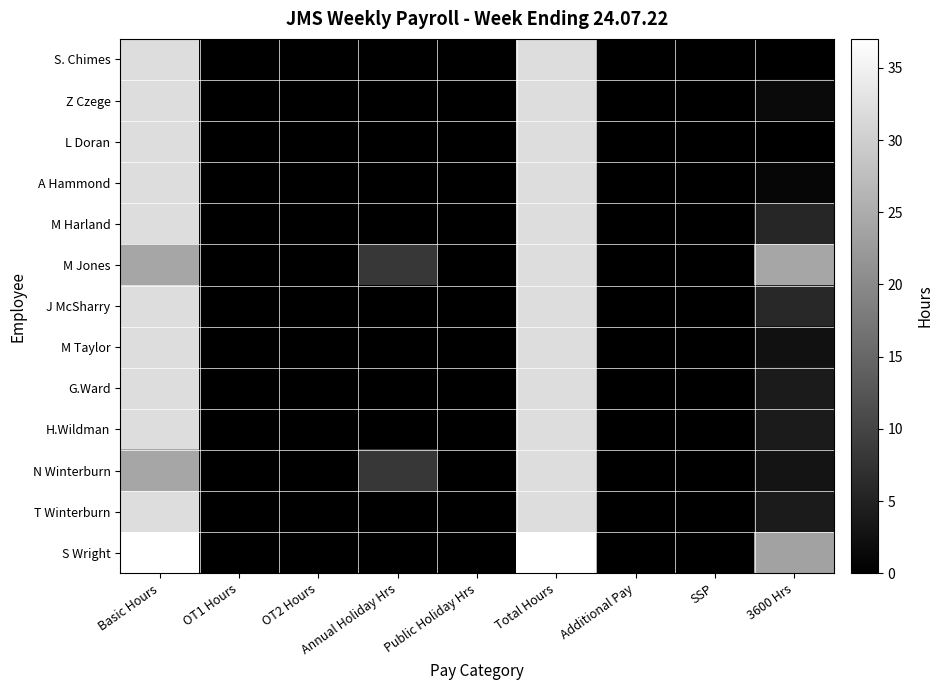

Reading left to right, what are all the values shown in this chart?

S. Chimes: Basic Hours=32.0	OT1 Hours=0.0	OT2 Hours=0.0	Annual Holiday Hrs=0.0	Public Holiday Hrs=0.0	Total Hours=32.0	Additional Pay=0.0	SSP=0.0	3600 Hrs=0.0
Z Czege: Basic Hours=32.0	OT1 Hours=0.0	OT2 Hours=0.0	Annual Holiday Hrs=0.0	Public Holiday Hrs=0.0	Total Hours=32.0	Additional Pay=0.0	SSP=0.0	3600 Hrs=1.5
L Doran: Basic Hours=32.0	OT1 Hours=0.0	OT2 Hours=0.0	Annual Holiday Hrs=0.0	Public Holiday Hrs=0.0	Total Hours=32.0	Additional Pay=0.0	SSP=0.0	3600 Hrs=0.0
A Hammond: Basic Hours=32.0	OT1 Hours=0.0	OT2 Hours=0.0	Annual Holiday Hrs=0.0	Public Holiday Hrs=0.0	Total Hours=32.0	Additional Pay=0.0	SSP=0.0	3600 Hrs=1.0
M Harland: Basic Hours=32.0	OT1 Hours=0.0	OT2 Hours=0.0	Annual Holiday Hrs=0.0	Public Holiday Hrs=0.0	Total Hours=32.0	Additional Pay=0.0	SSP=0.0	3600 Hrs=5.5
M Jones: Basic Hours=24.0	OT1 Hours=0.0	OT2 Hours=0.0	Annual Holiday Hrs=8.0	Public Holiday Hrs=0.0	Total Hours=32.0	Additional Pay=0.0	SSP=0.0	3600 Hrs=24.0
J McSharry: Basic Hours=32.0	OT1 Hours=0.0	OT2 Hours=0.0	Annual Holiday Hrs=0.0	Public Holiday Hrs=0.0	Total Hours=32.0	Additional Pay=0.0	SSP=0.0	3600 Hrs=6.0
M Taylor: Basic Hours=32.0	OT1 Hours=0.0	OT2 Hours=0.0	Annual Holiday Hrs=0.0	Public Holiday Hrs=0.0	Total Hours=32.0	Additional Pay=0.0	SSP=0.0	3600 Hrs=2.5
G.Ward: Basic Hours=32.0	OT1 Hours=0.0	OT2 Hours=0.0	Annual Holiday Hrs=0.0	Public Holiday Hrs=0.0	Total Hours=32.0	Additional Pay=0.0	SSP=0.0	3600 Hrs=4.0
H.Wildman: Basic Hours=32.0	OT1 Hours=0.0	OT2 Hours=0.0	Annual Holiday Hrs=0.0	Public Holiday Hrs=0.0	Total Hours=32.0	Additional Pay=0.0	SSP=0.0	3600 Hrs=4.0
N Winterburn: Basic Hours=24.0	OT1 Hours=0.0	OT2 Hours=0.0	Annual Holiday Hrs=8.0	Public Holiday Hrs=0.0	Total Hours=32.0	Additional Pay=0.0	SSP=0.0	3600 Hrs=3.0
T Winterburn: Basic Hours=32.0	OT1 Hours=0.0	OT2 Hours=0.0	Annual Holiday Hrs=0.0	Public Holiday Hrs=0.0	Total Hours=32.0	Additional Pay=0.0	SSP=0.0	3600 Hrs=4.0
S Wright: Basic Hours=37.0	OT1 Hours=0.0	OT2 Hours=0.0	Annual Holiday Hrs=0.0	Public Holiday Hrs=0.0	Total Hours=37.0	Additional Pay=0.0	SSP=0.0	3600 Hrs=23.5